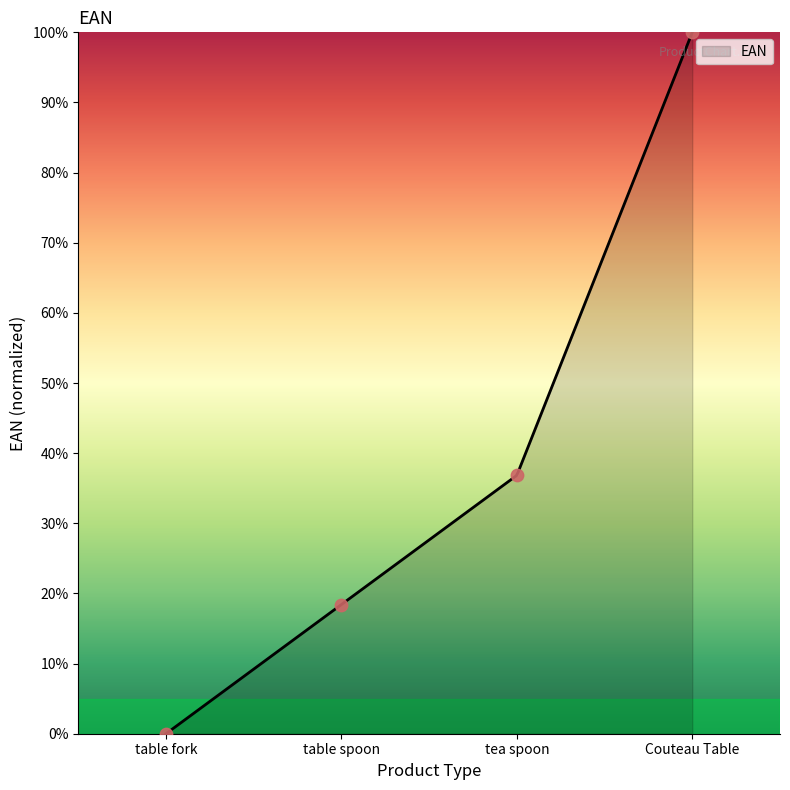

Between Couteau Table and table fork, which is larger?

Couteau Table